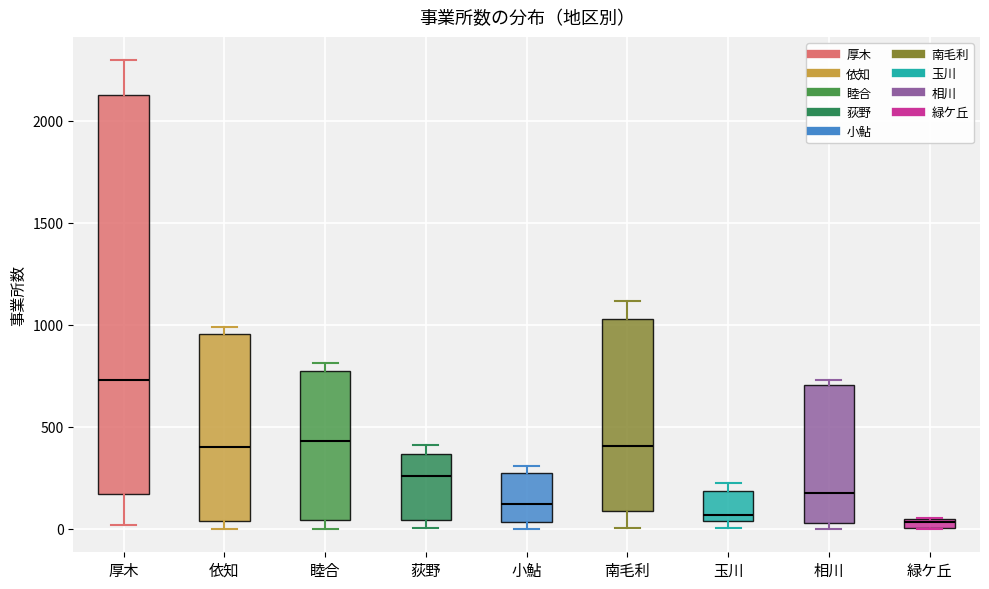

Where is the lower edge of the box for 玉川 on the y-axis? The values are not printed on the chart, so give them approximately, as read against the axis.

50